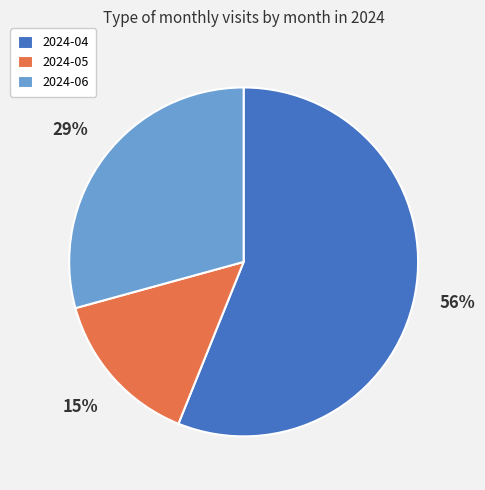

True or false: 2024-05 accounts for 4% of the total.

False